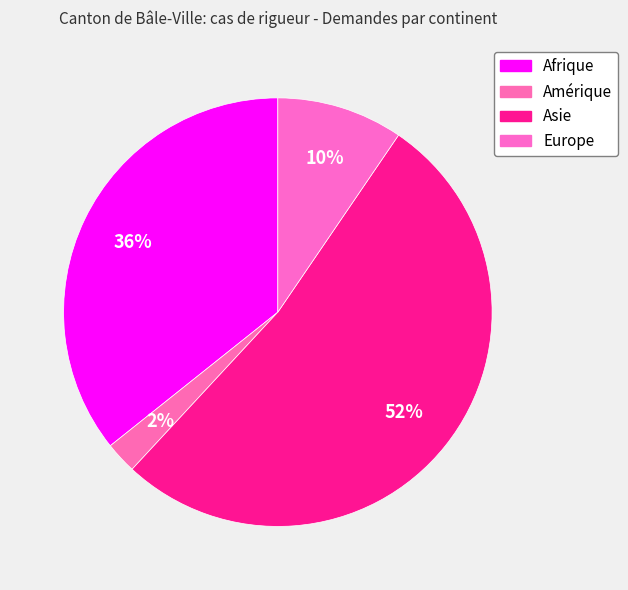

Which category has the smallest portion of the pie?

Amérique